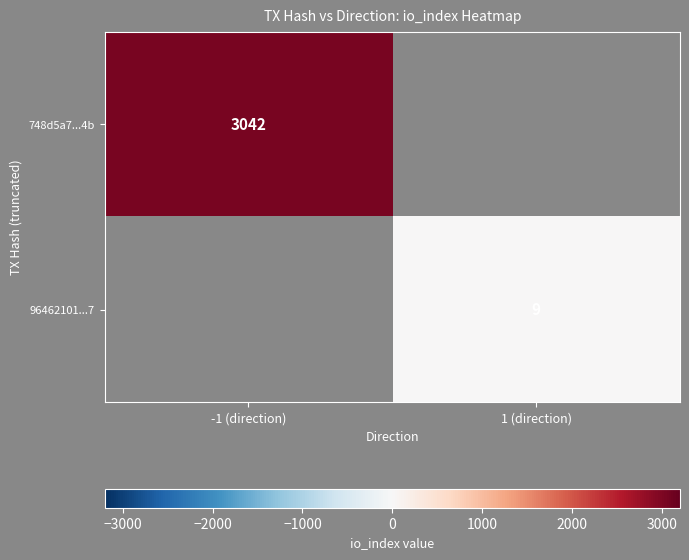

Is it true that 96462101...7 equals 3.0 at 1 (direction)?

False